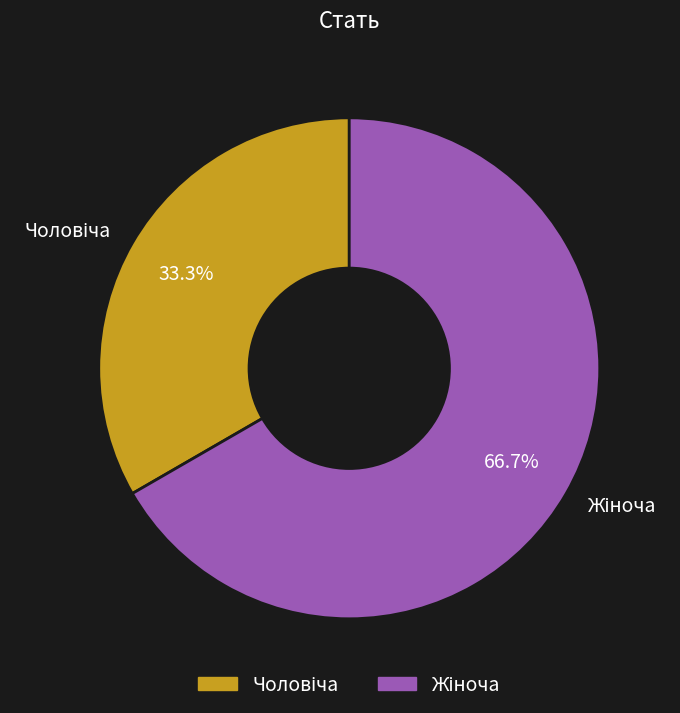

To the nearest percent, what is the average slice percentage?

50%